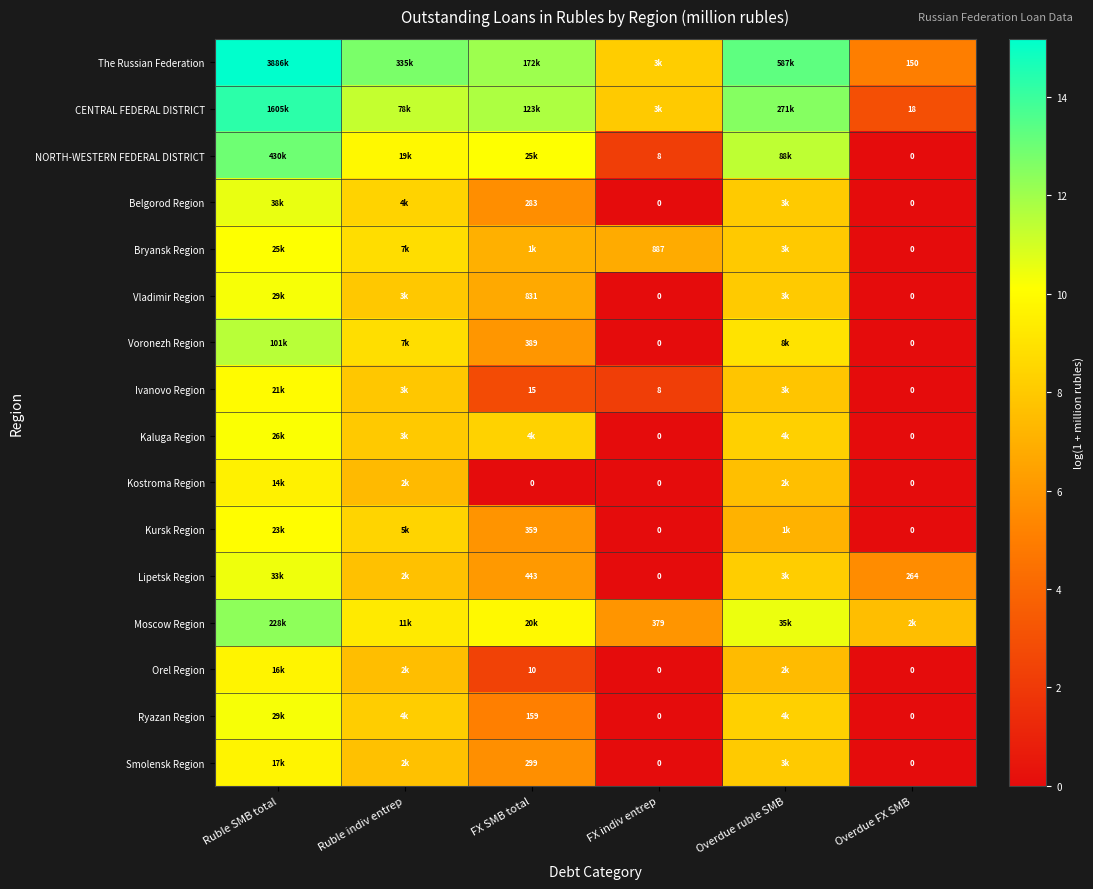

Is it true that Moscow Region equals 7.5 at Overdue FX SMB?

True